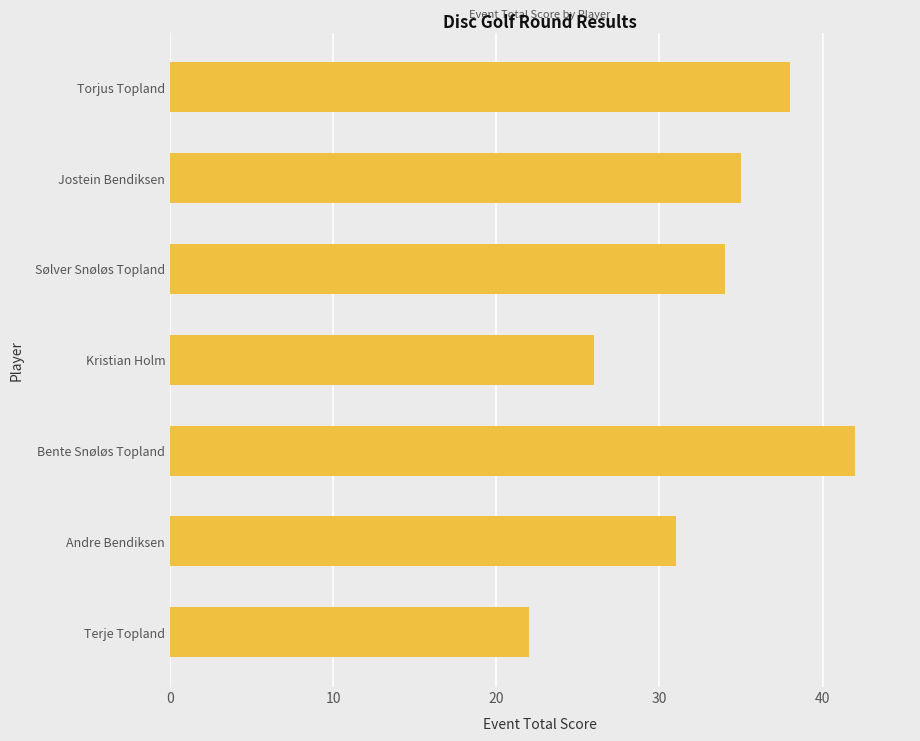

Between Kristian Holm and Sølver Snøløs Topland, which is larger?

Sølver Snøløs Topland